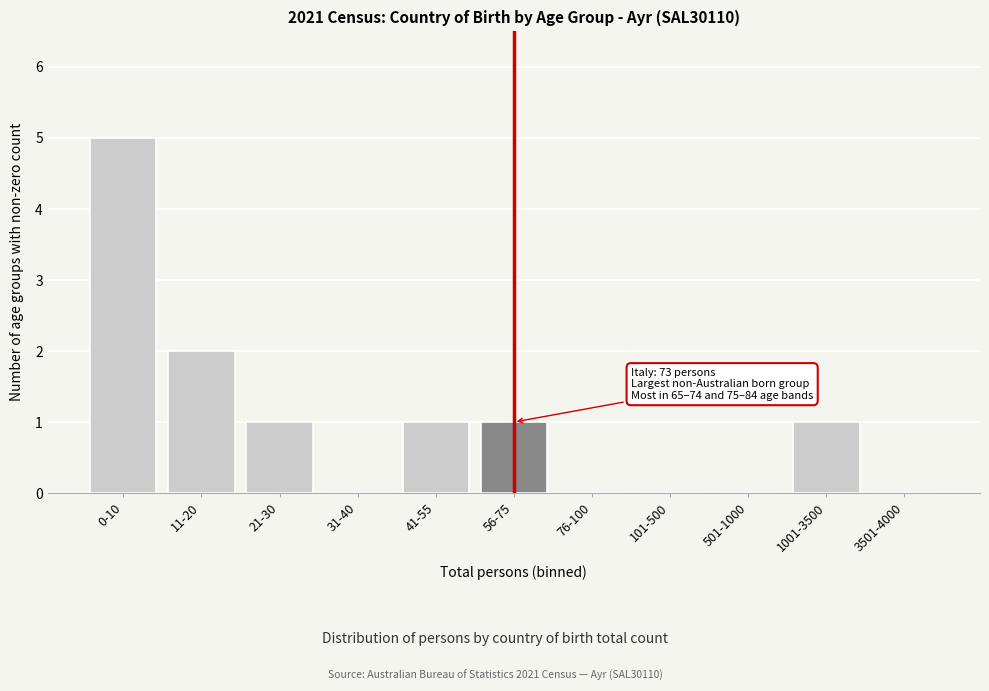

Reading left to right, list all the values displayed in this chart.

0-10=5	11-20=2	21-30=1	31-40=0	41-55=1	56-75=1	76-100=0	101-500=0	501-1000=0	1001-3500=1	3501-4000=0